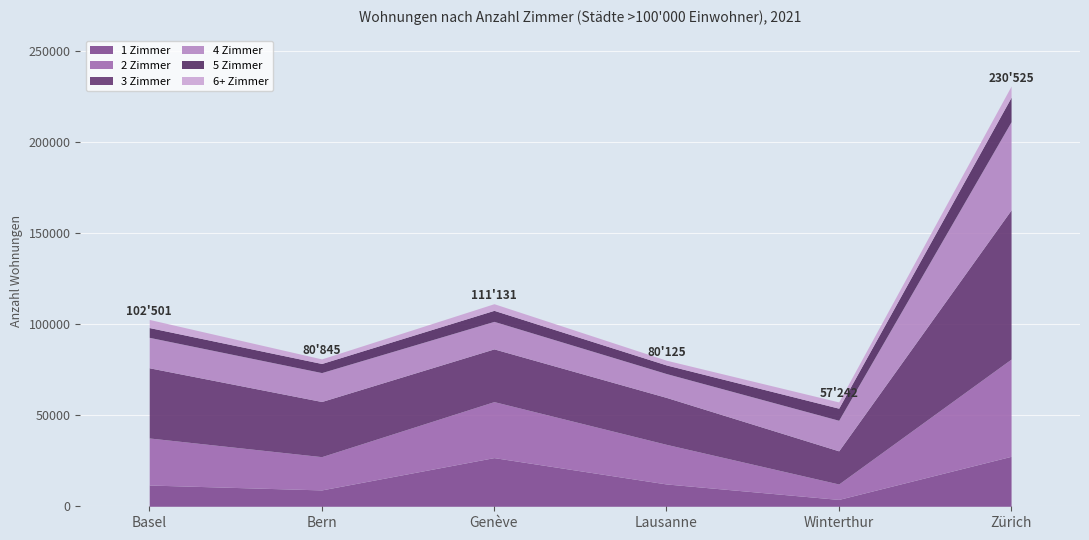

Which series has the largest total across all categories?

3 Zimmer